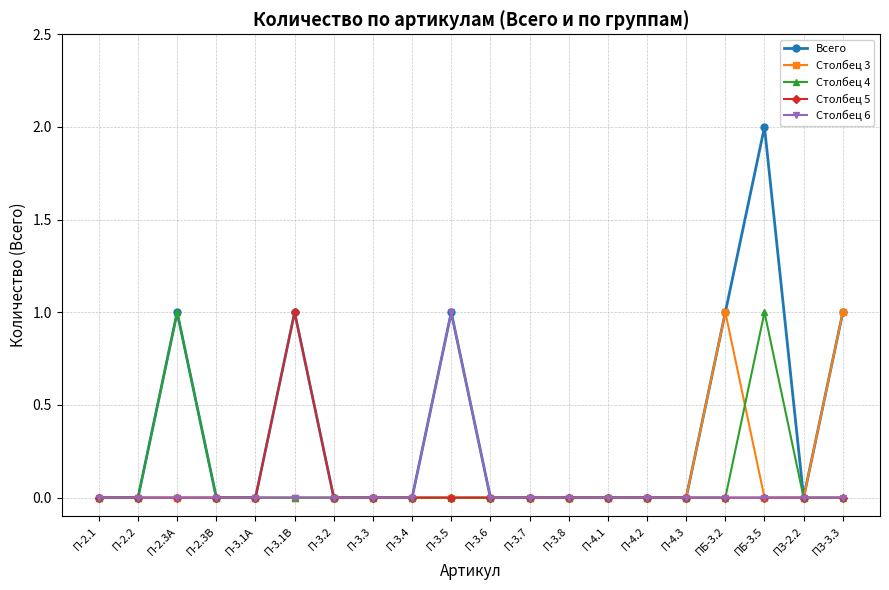

Which series has the largest range (max minus min)?

Всего